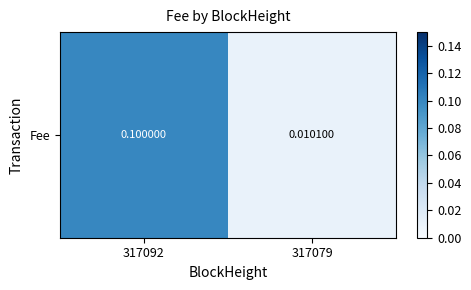

What is the change in value from 317092 to 317079?

-0.1